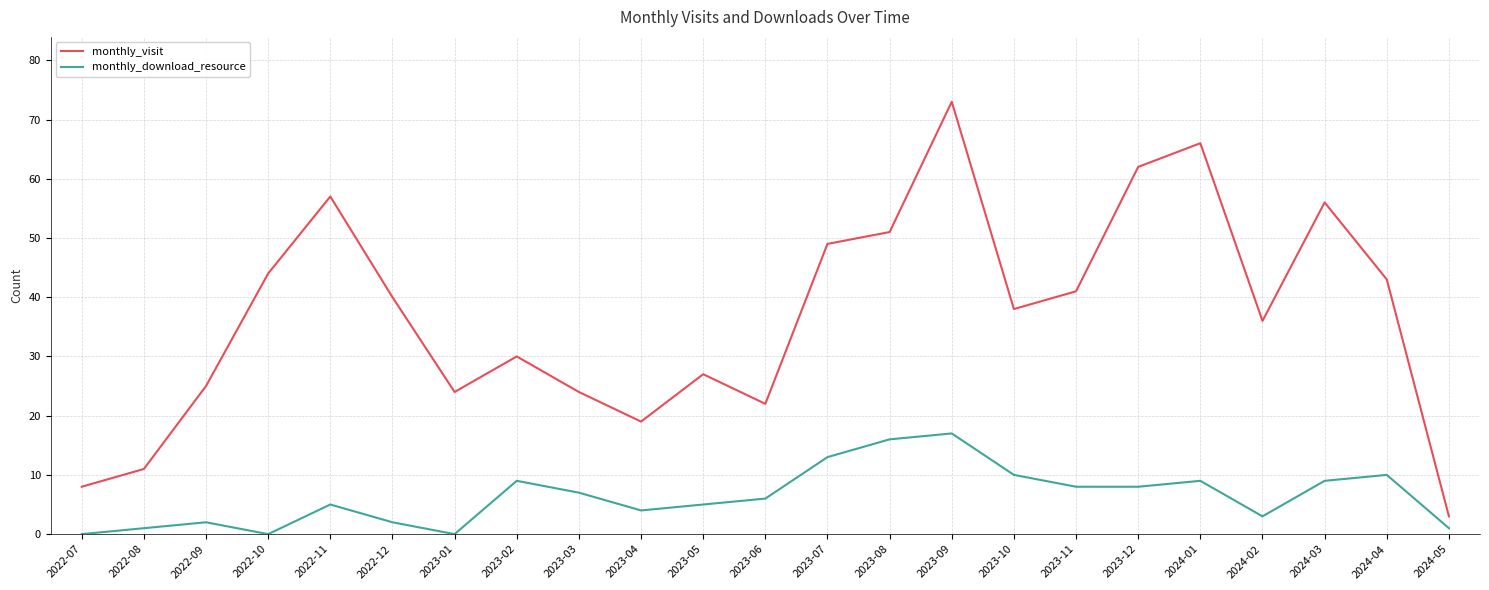

Reading left to right, transcribe all the data shown in this chart.

monthly_visit: 8	11	25	44	57	40	24	30	24	19	27	22	49	51	73	38	41	62	66	36	56	43	3
monthly_download_resource: 0	1	2	0	5	2	0	9	7	4	5	6	13	16	17	10	8	8	9	3	9	10	1